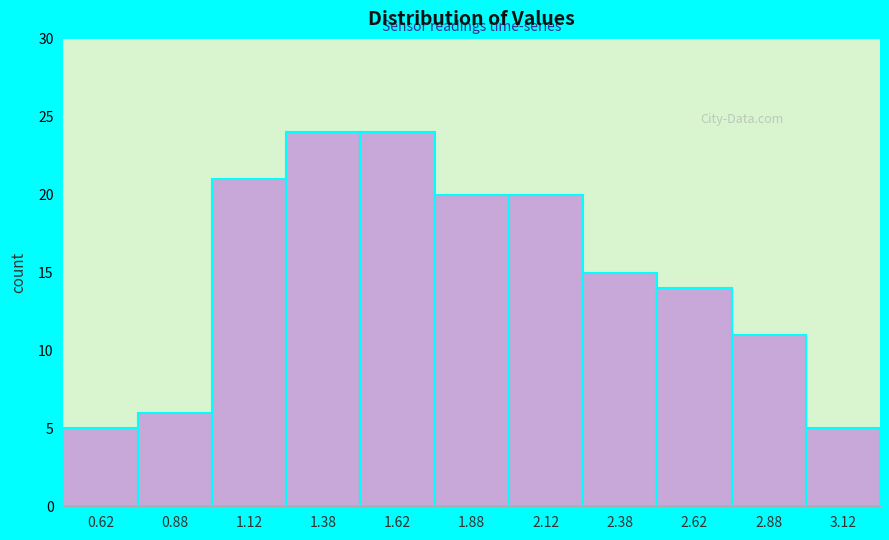

What is the height of the bar covering 2.25 to 2.50 on the x-axis? The values are not printed on the chart, so give them approximately, as read against the axis.

15